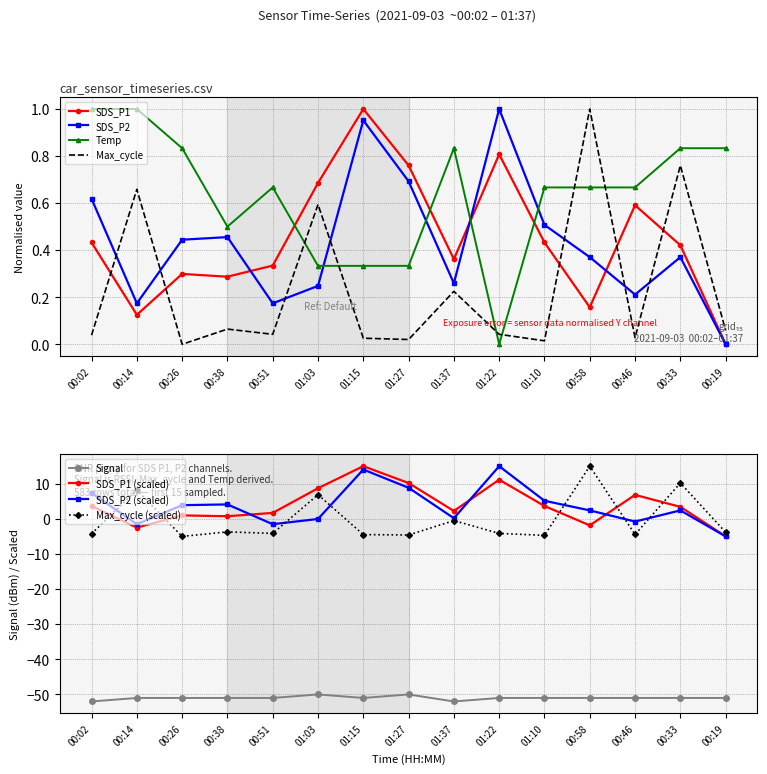

The value of SDS_P2 at 01:10 is 7.2. True or false?

False